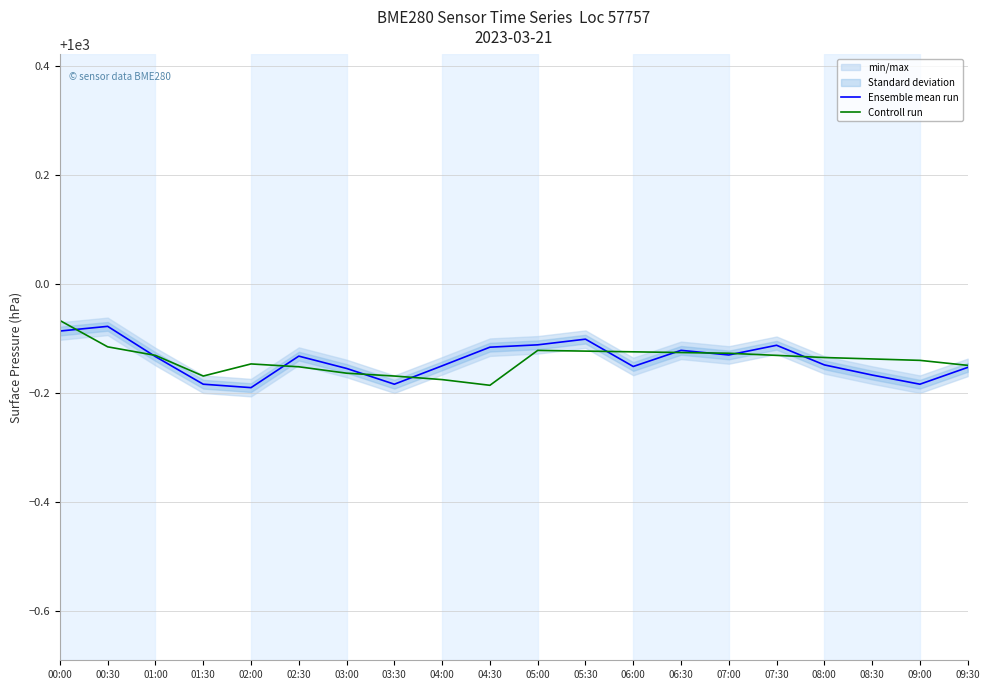

What are all the series names shown in the legend?

Ensemble mean run, Controll run